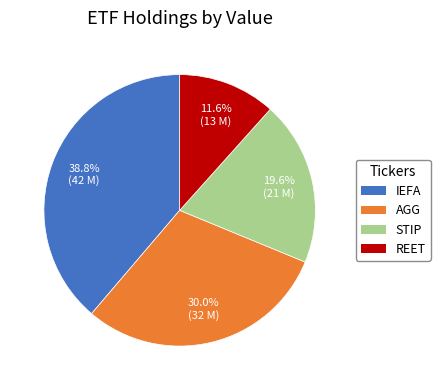

How many slices are in this pie chart?

4